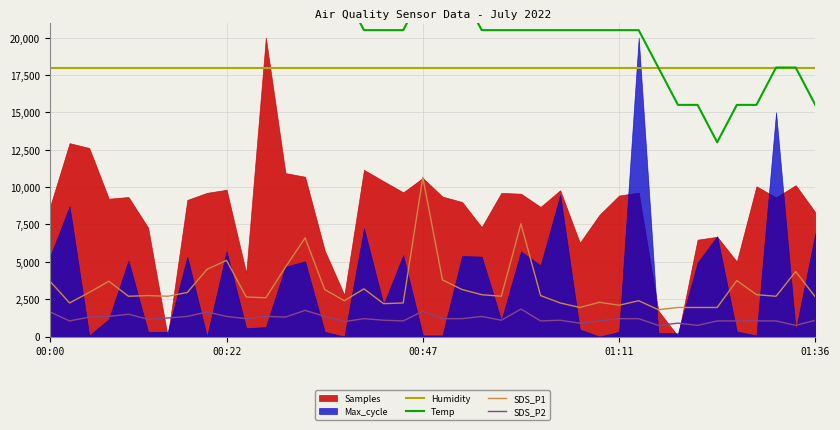

The value of Humidity at 6 is 17982.0. True or false?

True